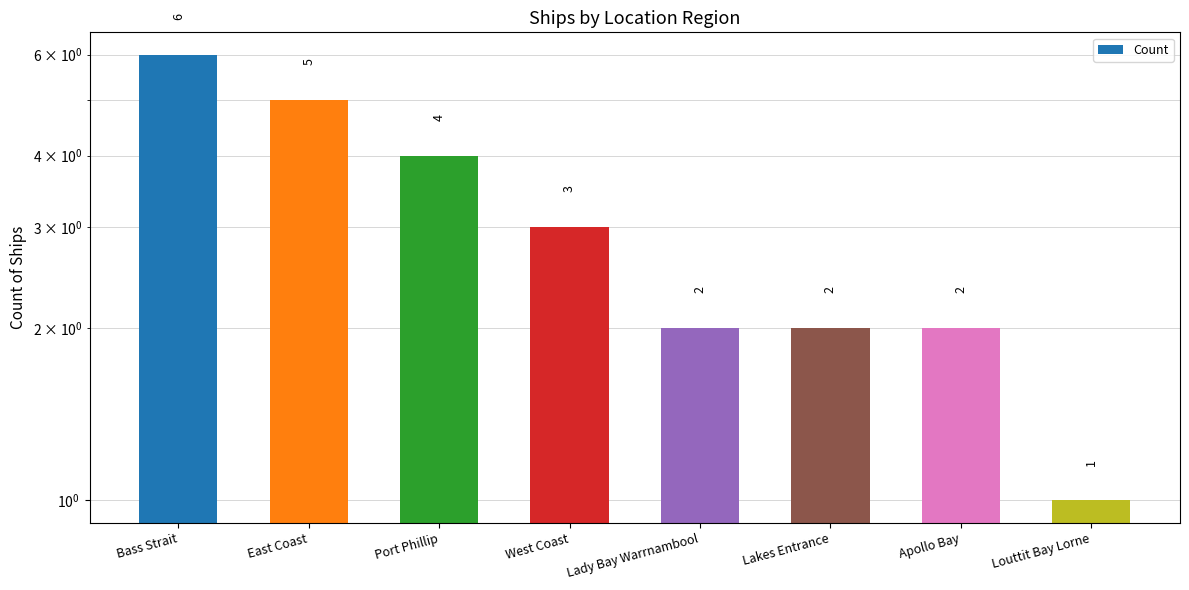

List the labels in order of value, smallest first.

Louttit Bay Lorne, Lady Bay Warrnambool, Lakes Entrance, Apollo Bay, West Coast, Port Phillip, East Coast, Bass Strait